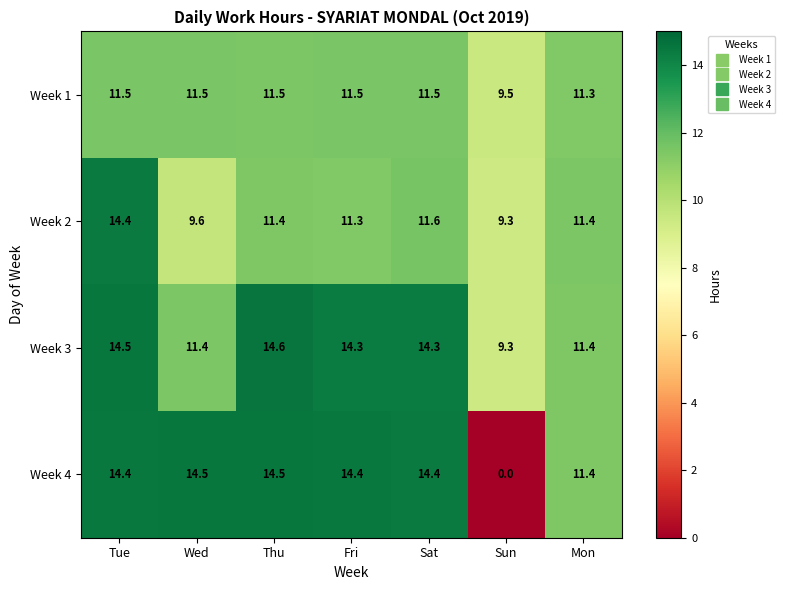

How many data points does each series have?

7